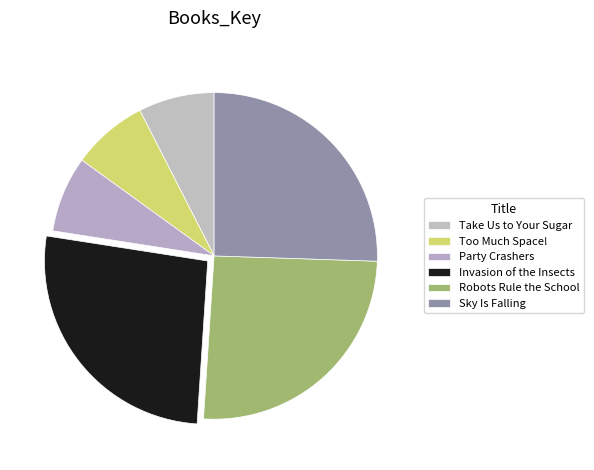

To the nearest percent, what is the combined percentage of Too Much Space! and Party Crashers?

15%